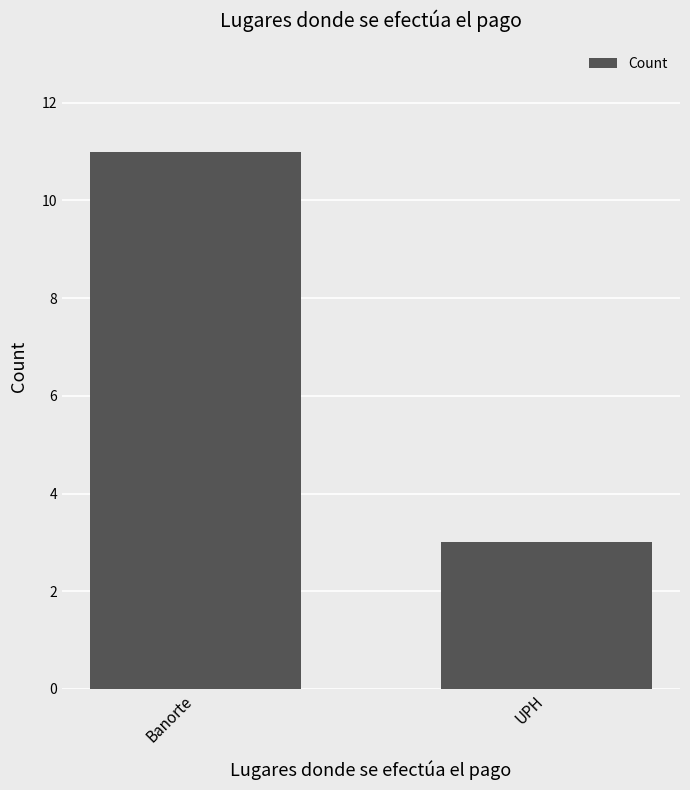

At which category does the chart reach its minimum across all series?

UPH